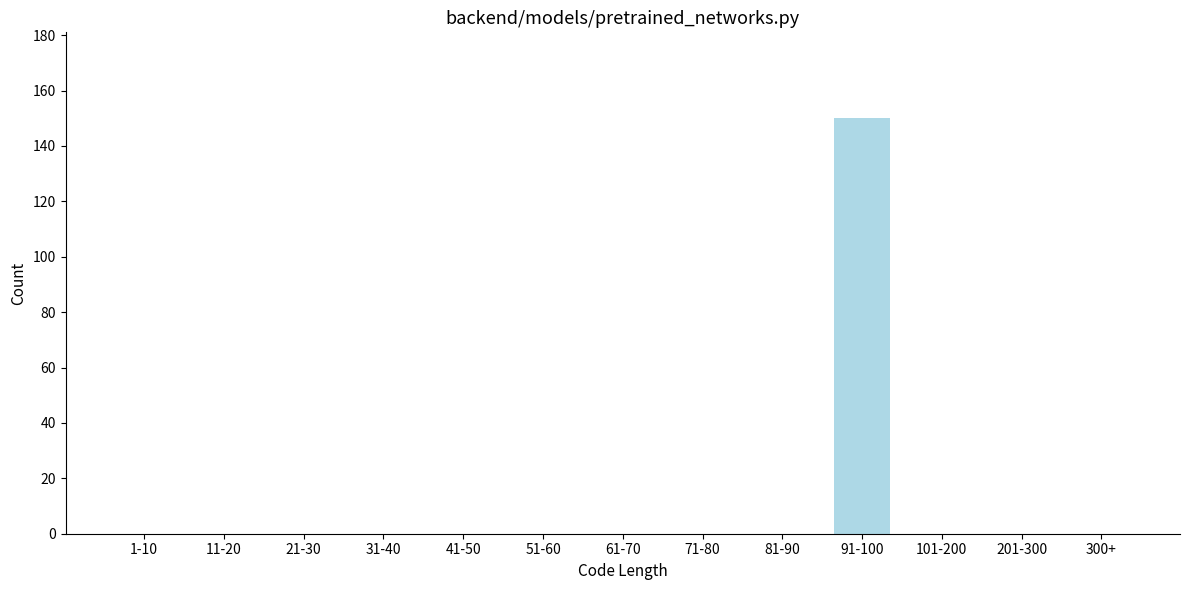

Reading left to right, what are all the values shown in this chart?

1-10=0	11-20=0	21-30=0	31-40=0	41-50=0	51-60=0	61-70=0	71-80=0	81-90=0	91-100=150	101-200=0	201-300=0	300+=0